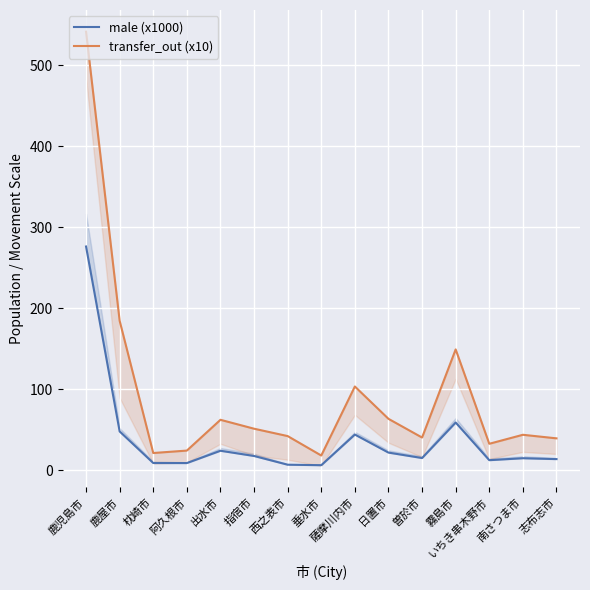

List the series in order of their peak value, highest first.

transfer_out (x10), male (x1000)